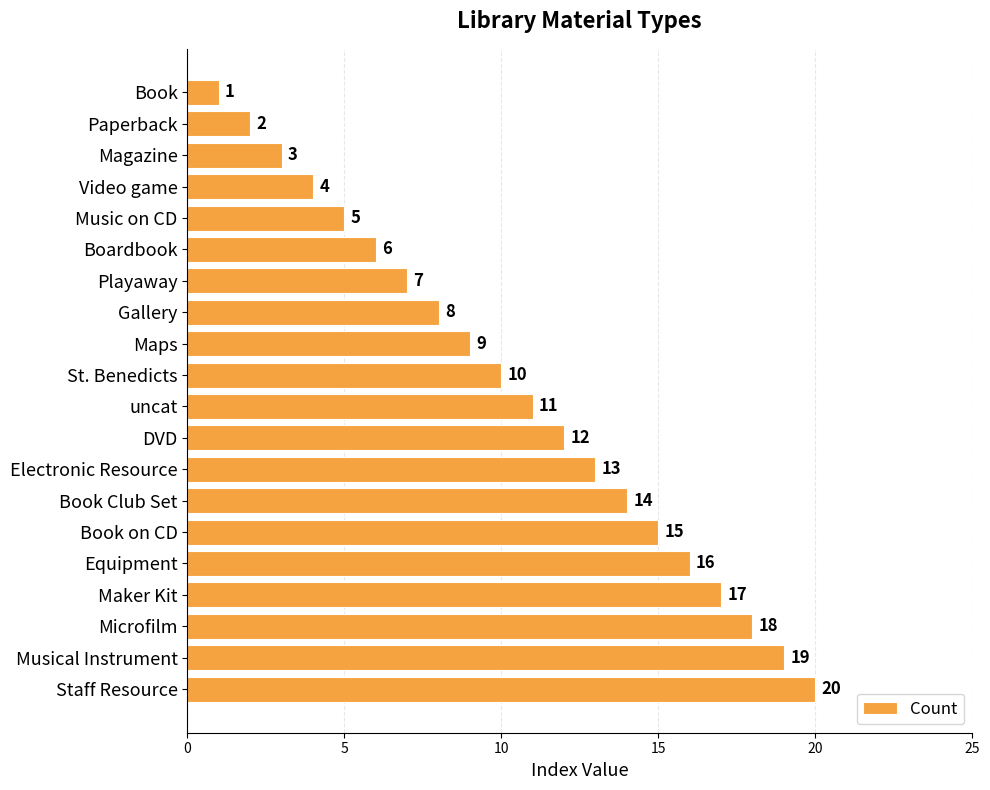

The chart shows a value of 10 at Book on CD. True or false?

False